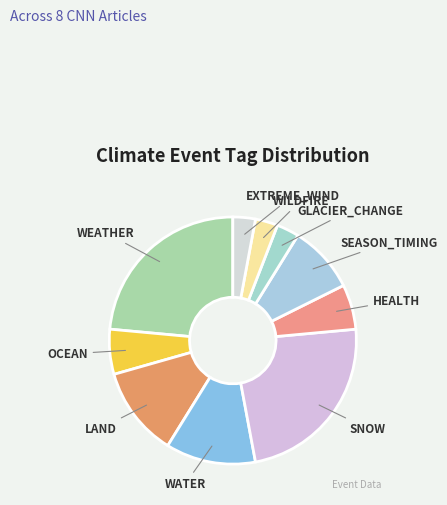

Between GLACIER_CHANGE and SNOW, which is larger?

SNOW